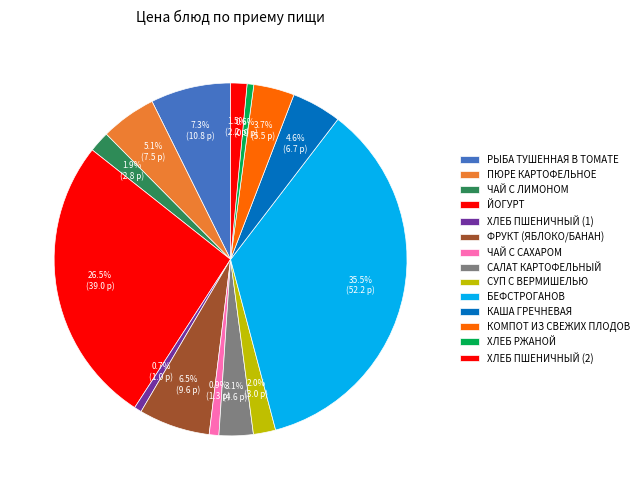

Which has a higher value, БЕФСТРОГАНОВ or ФРУКТ (ЯБЛОКО/БАНАН)?

БЕФСТРОГАНОВ